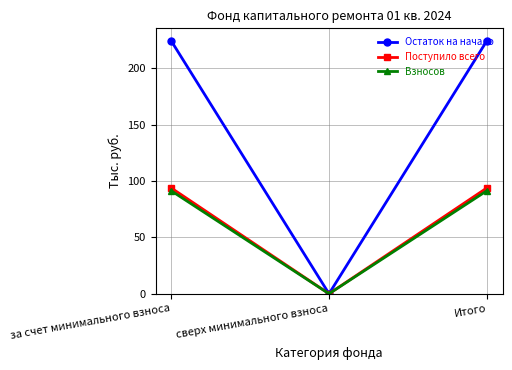

Does the chart display data point markers on the line(s)?

Yes